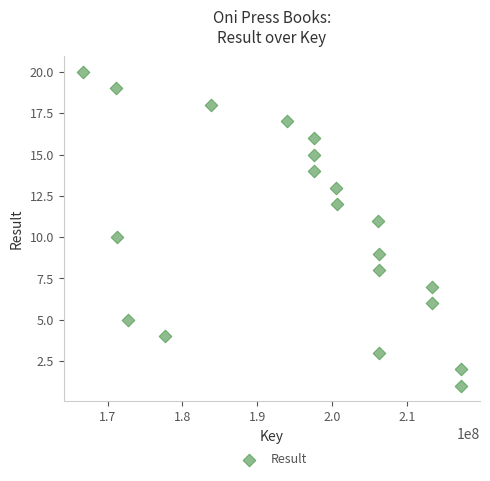

What is the range of Y values (max minus min)?

19